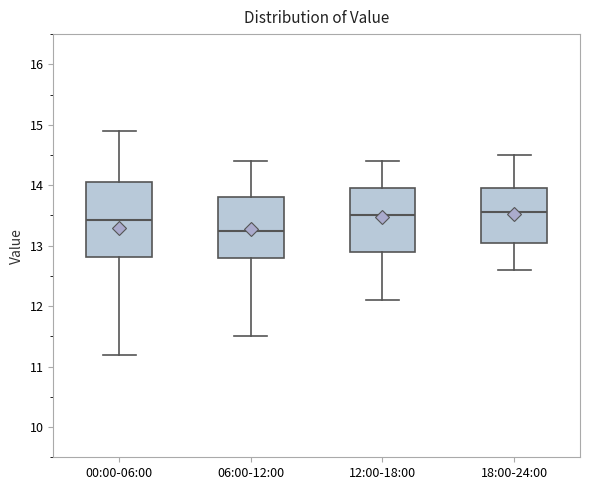

Reading left to right, read every box against the y-axis: the position of its median line, the range the box covers, and the ends of its whiskers. The values are not printed on the chart, so give them approximately, as read against the axis.

00:00-06:00: median 13.4, box 12.8 to 14.1, whiskers 11.2 to 14.9
06:00-12:00: median 13.3, box 12.8 to 13.8, whiskers 11.5 to 14.4
12:00-18:00: median 13.5, box 12.9 to 14.0, whiskers 12.1 to 14.4
18:00-24:00: median 13.6, box 13.1 to 14.0, whiskers 12.6 to 14.5